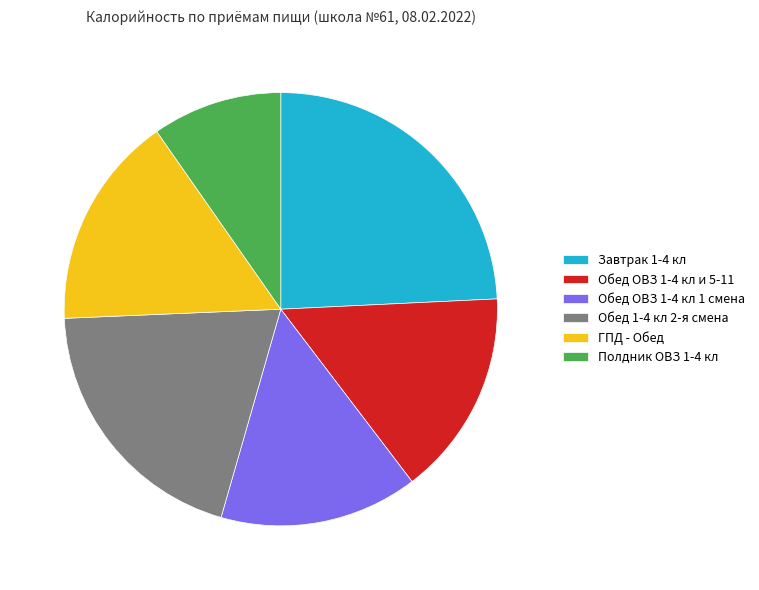

True or false: Обед 1-4 кл 2-я смена accounts for 34% of the total.

False